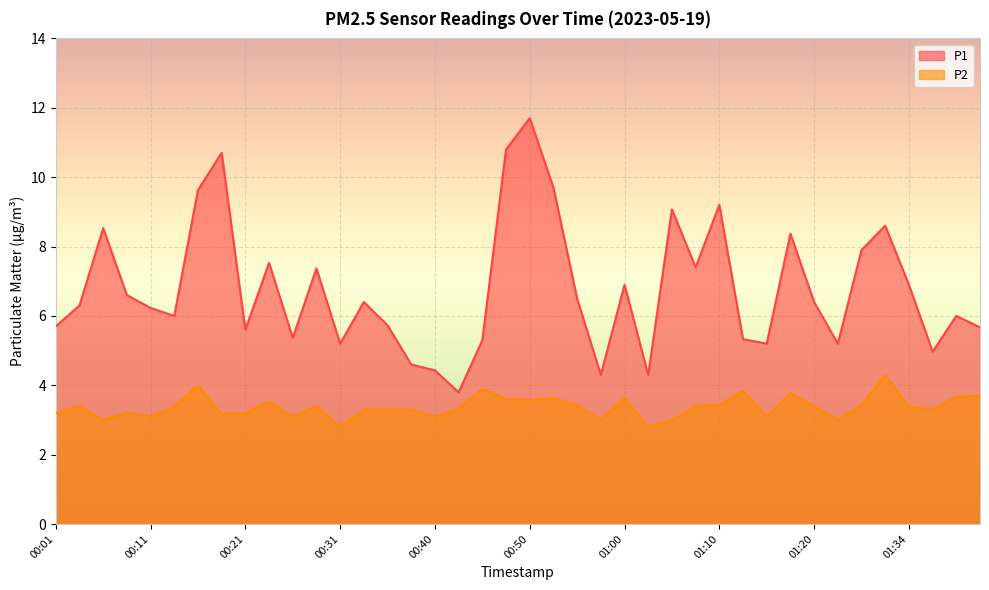

What is the lowest value of the P1 series?

3.8